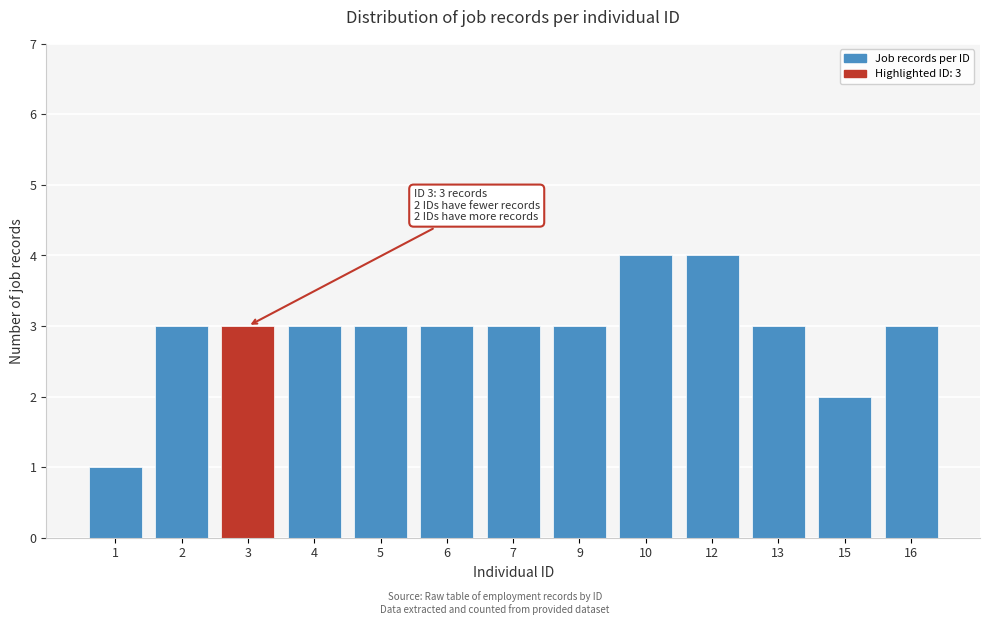

Reading left to right, transcribe all the data shown in this chart.

1=1	2=3	3=3	4=3	5=3	6=3	7=3	9=3	10=4	12=4	13=3	15=2	16=3